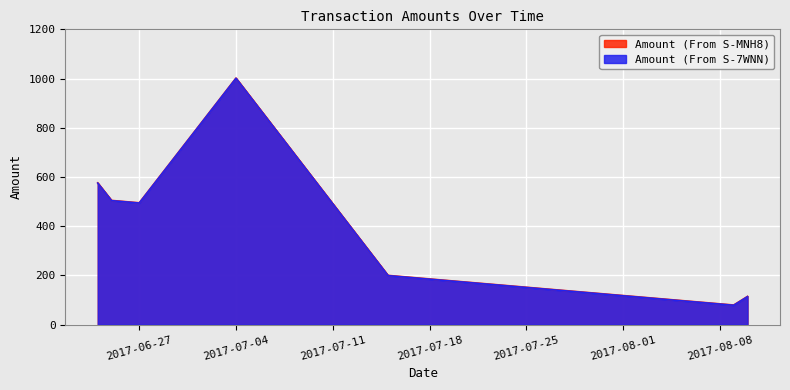

What position from the left is 2017-08-10?

7